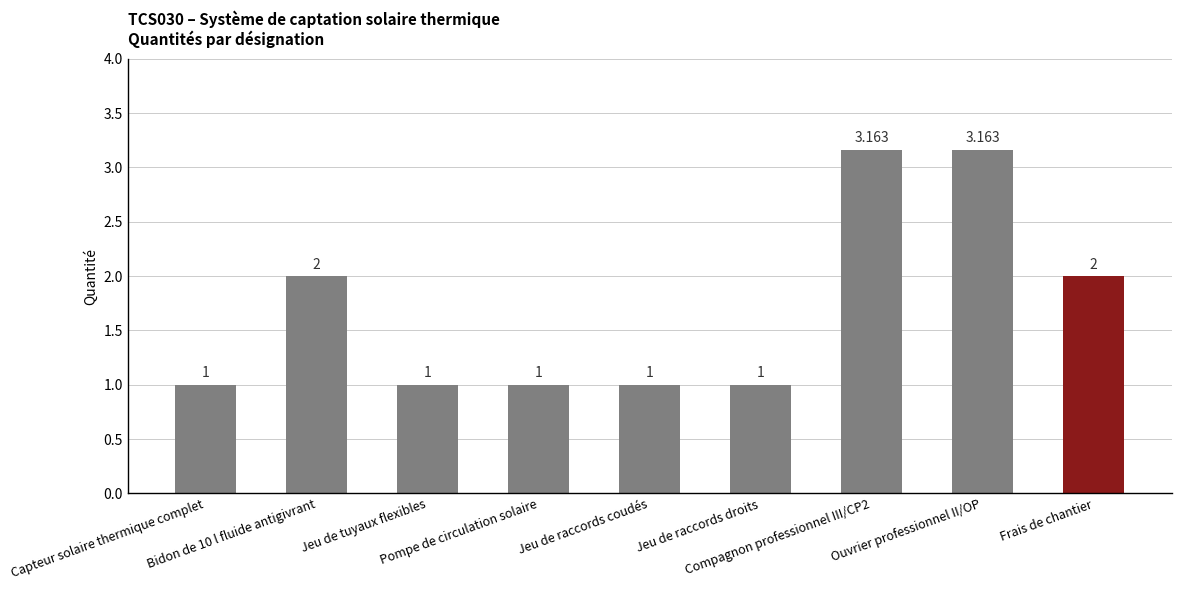

Reading left to right, extract all data points from this chart.

Capteur solaire thermique complet=1.0	Bidon de 10 l fluide antigivrant=2.0	Jeu de tuyaux flexibles=1.0	Pompe de circulation solaire=1.0	Jeu de raccords coudés=1.0	Jeu de raccords droits=1.0	Compagnon professionnel III/CP2=3.2	Ouvrier professionnel II/OP=3.2	Frais de chantier=2.0